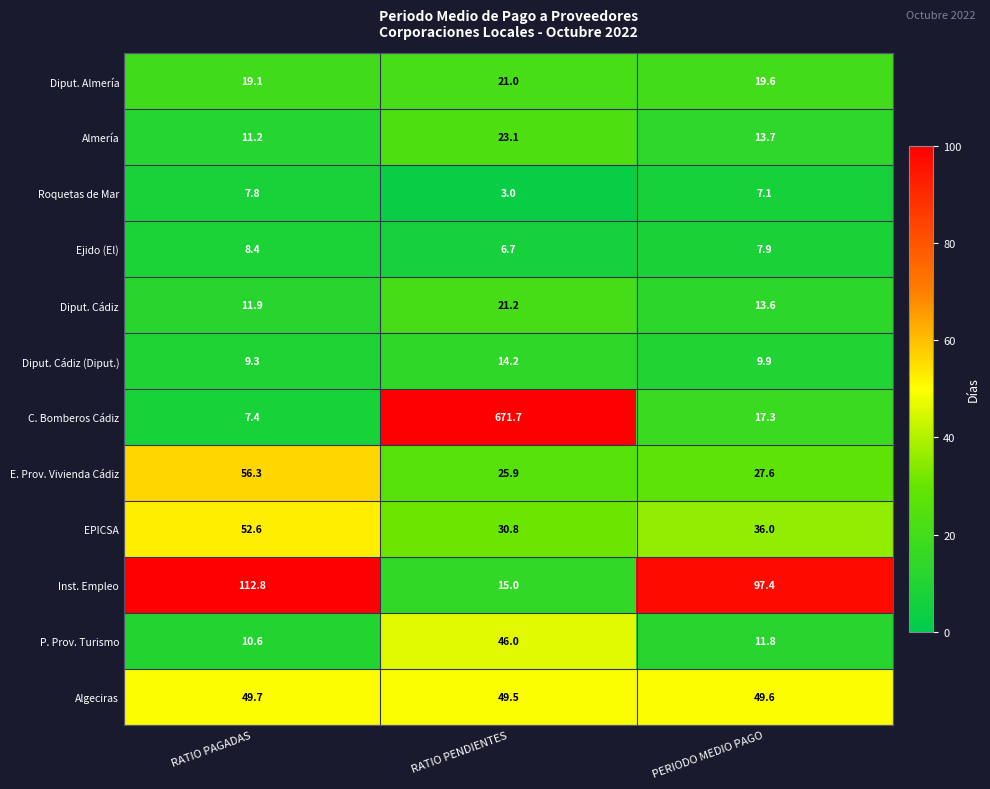

Is it true that Ejido (El) equals 8.4 at RATIO PAGADAS?

True